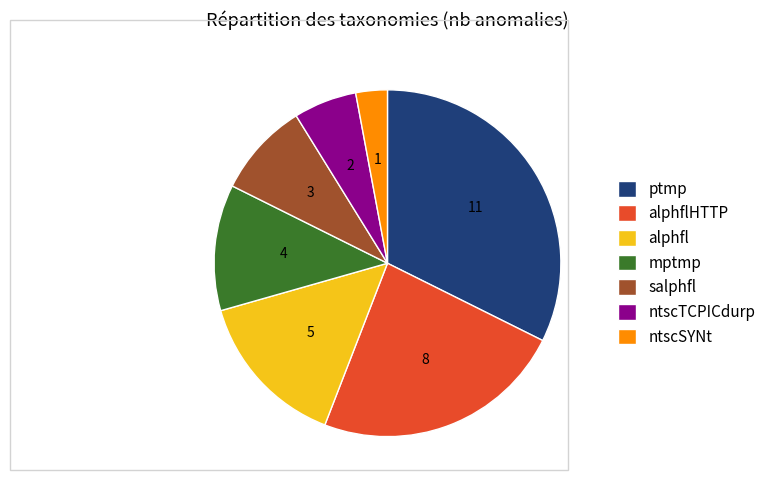

Between ptmp and alphflHTTP, which is larger?

ptmp